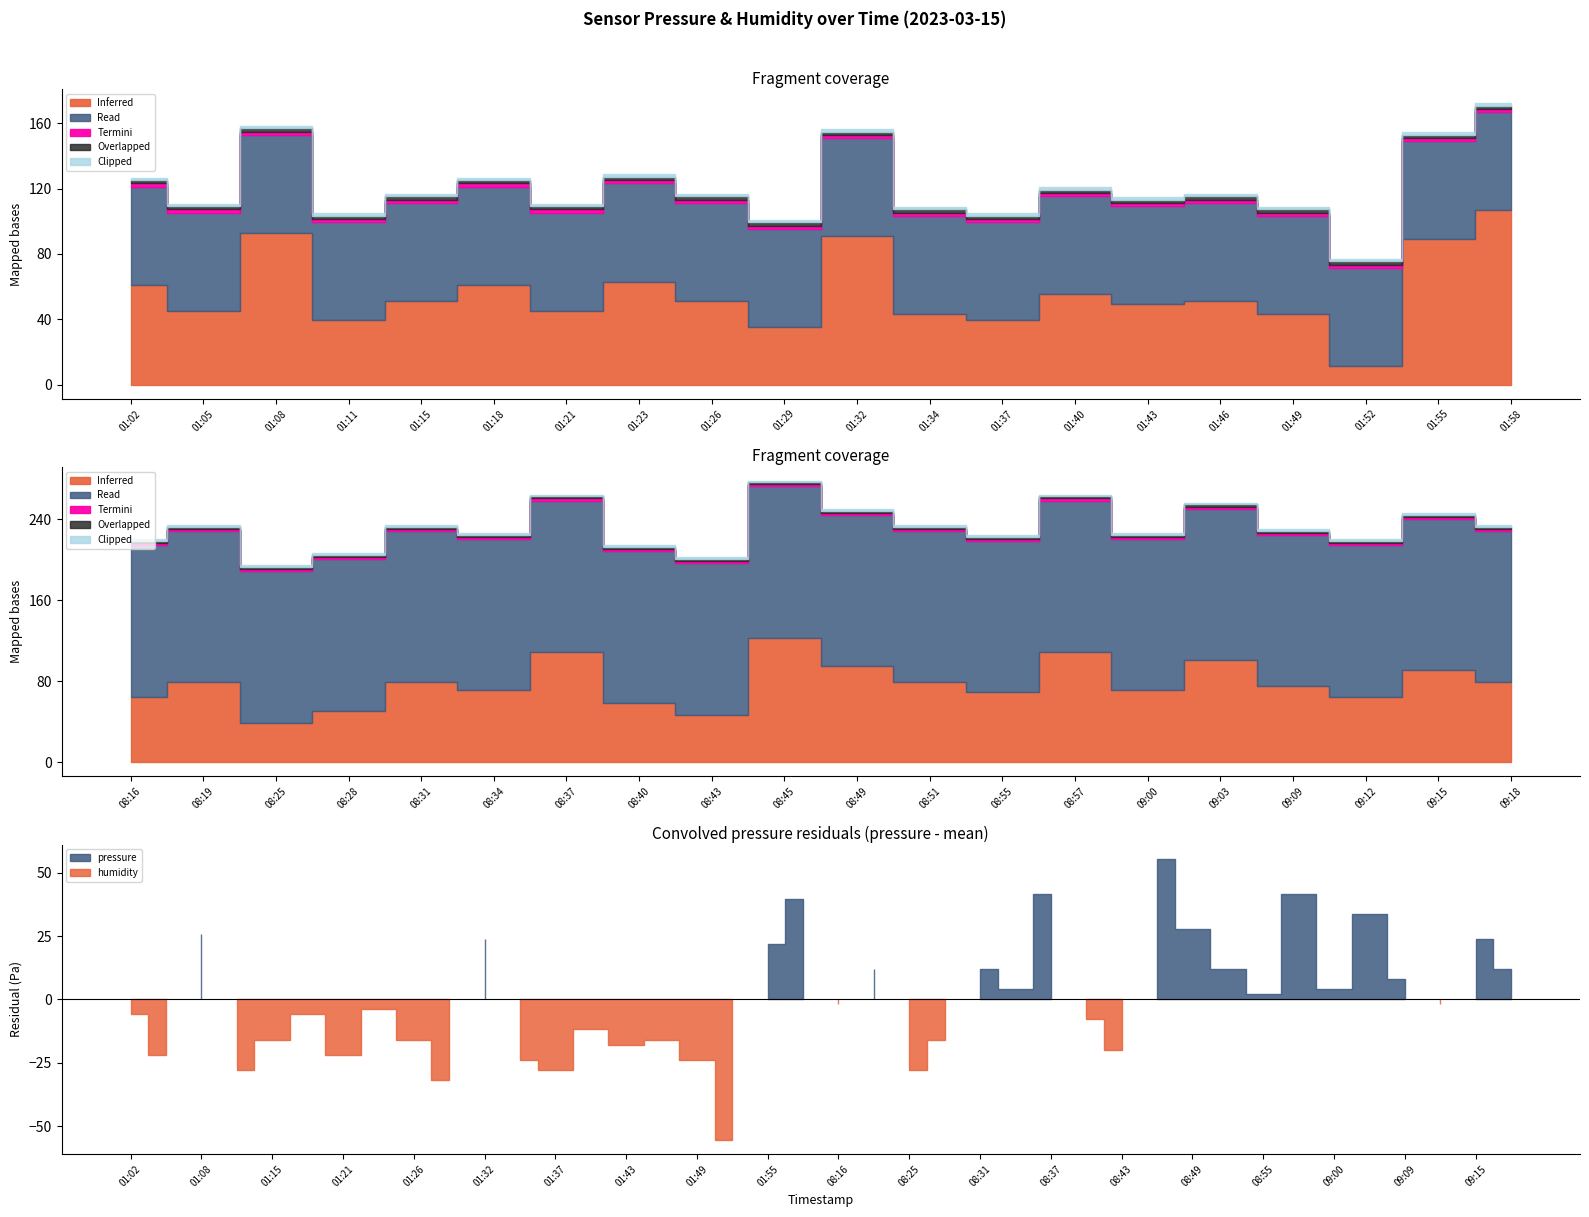

True or false: pressure has a value of 25133.7 at 01:32.

False